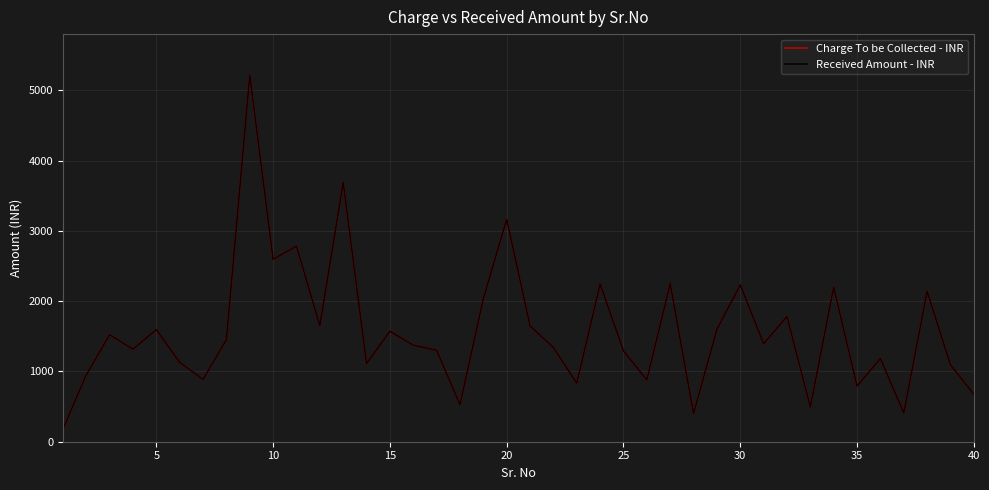

What is the maximum value for Charge To be Collected - INR?

5216.0